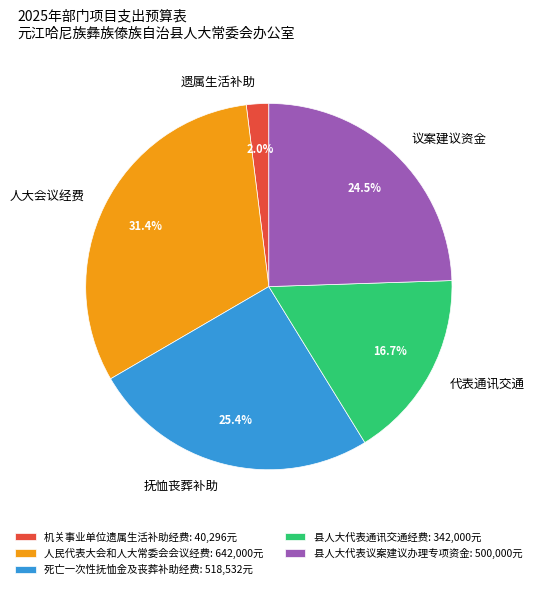

Approximately how many times larger is the value at 县人大代表通讯交通经费 compared to 人民代表大会和人大常委会会议经费?

0.5